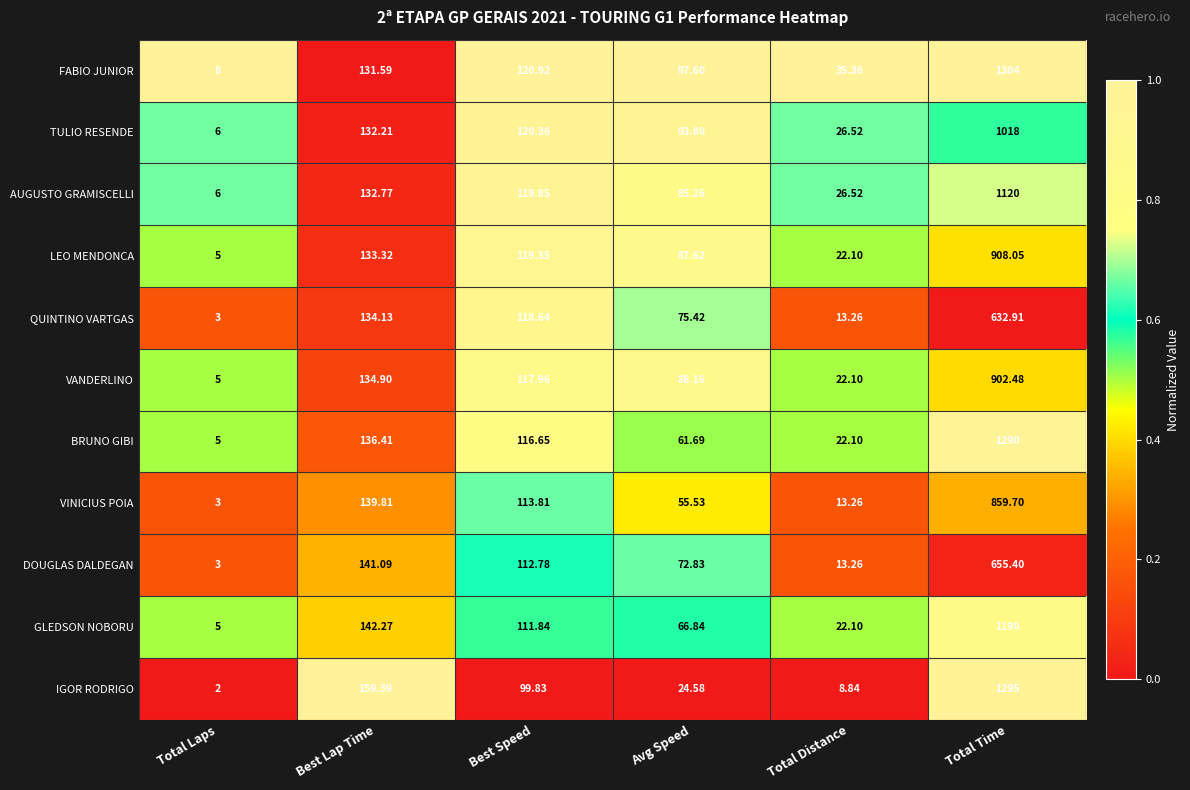

Count the number of categories in the chart.

6